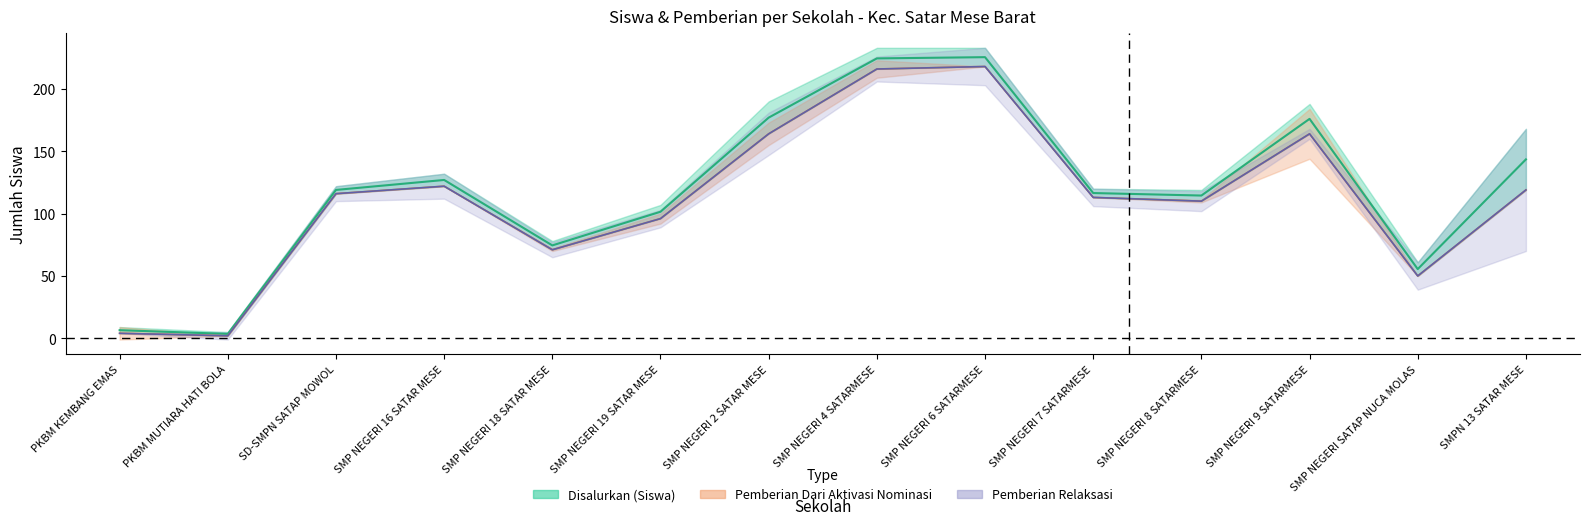

What is the difference between the highest and lowest values at SMP NEGERI 6 SATARMESE?

7.5